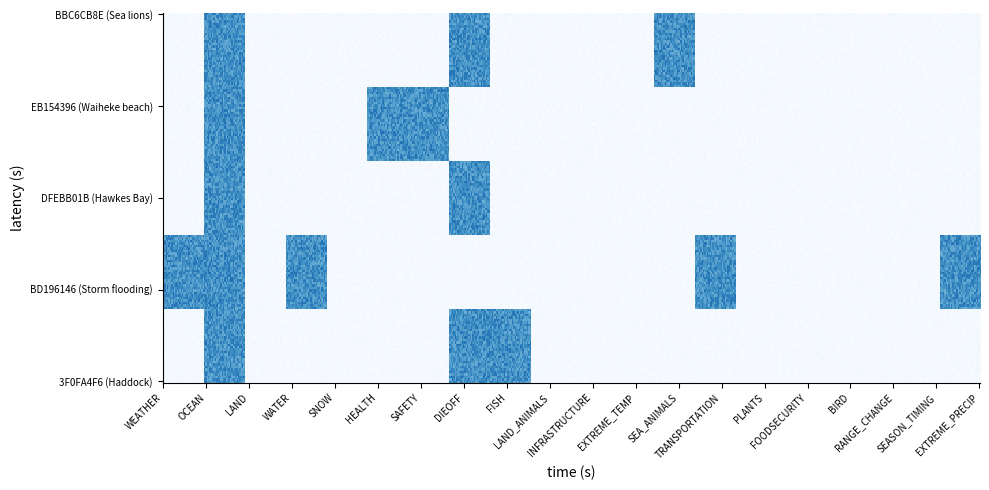

List the labels in order of BBC6CB8E value, largest first.

OCEAN, DIEOFF, SEA_ANIMALS, WEATHER, LAND, WATER, SNOW, HEALTH, SAFETY, FISH, LAND_ANIMALS, INFRASTRUCTURE, EXTREME_TEMP, TRANSPORTATION, PLANTS, FOODSECURITY, BIRD, RANGE_CHANGE, SEASON_TIMING, EXTREME_PRECIP